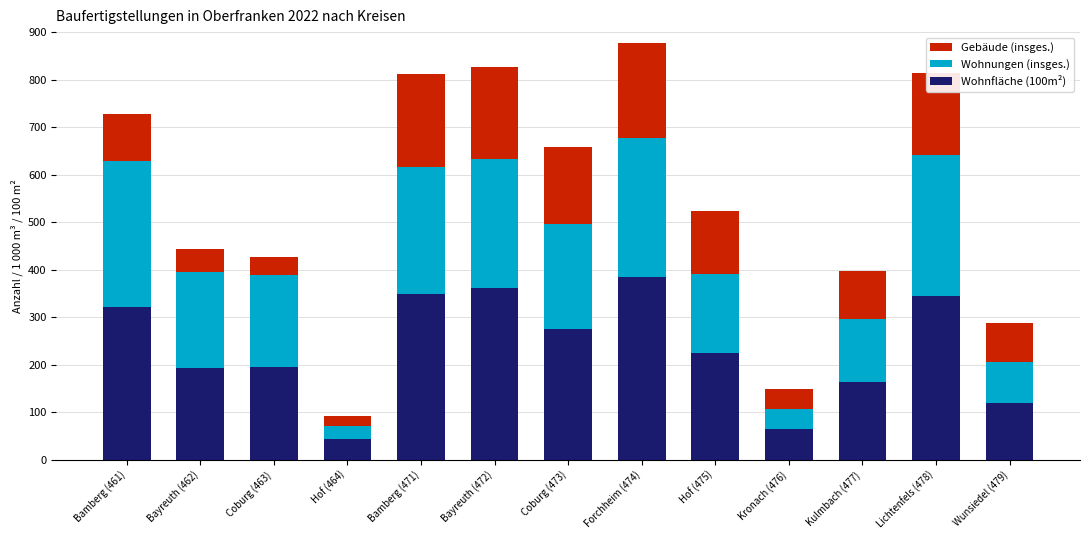

What is the total value across all series at Wunsiedel (479)?

288